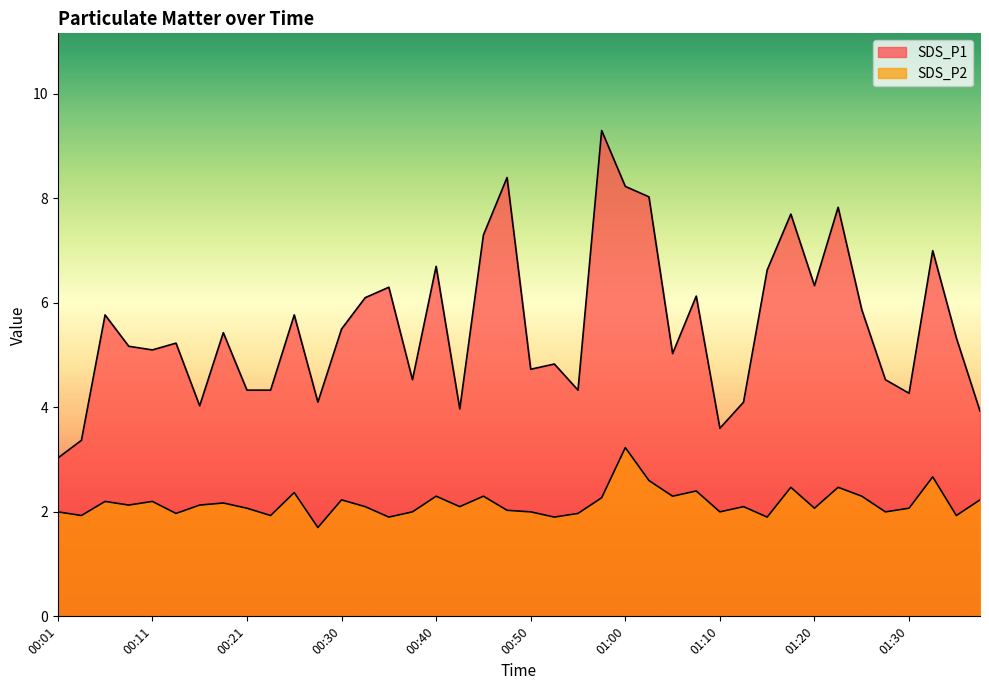

In SDS_P2, how many points are higher than both neighbors (excluding endpoints)?

13